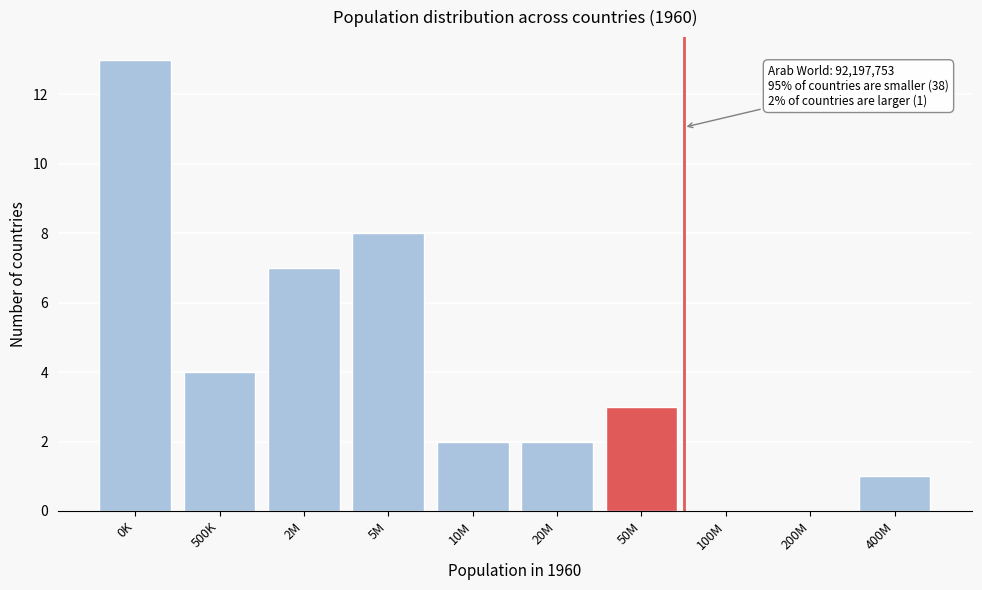

Reading left to right, what are all the values shown in this chart?

0K=13	500K=4	2M=7	5M=8	10M=2	20M=2	50M=3	100M=0	200M=0	400M=1